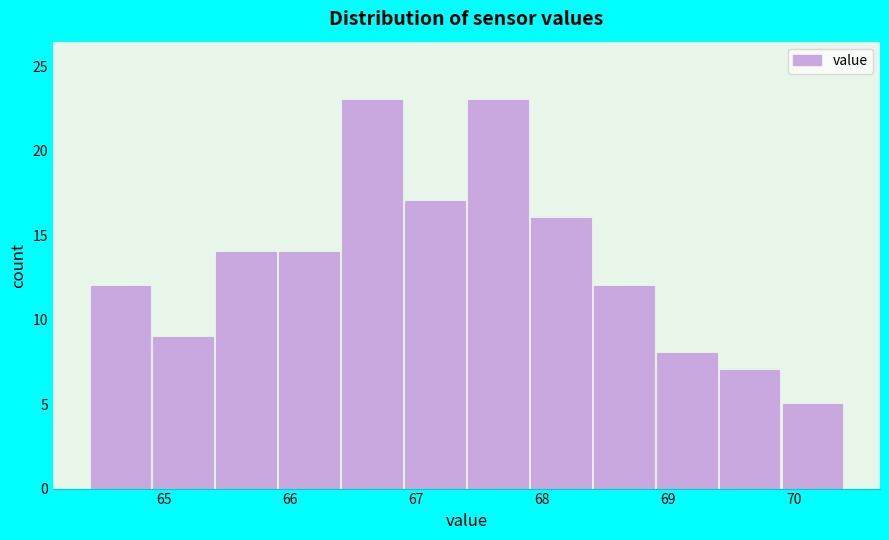

How tall is the bar that spans 69.4 to 69.9 on the x-axis? The values are not printed on the chart, so give them approximately, as read against the axis.

7